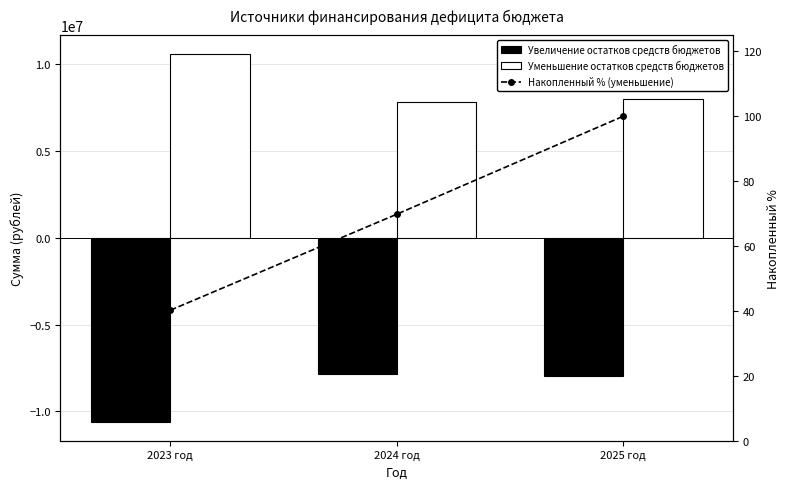

What position from the left is 2024 год?

2